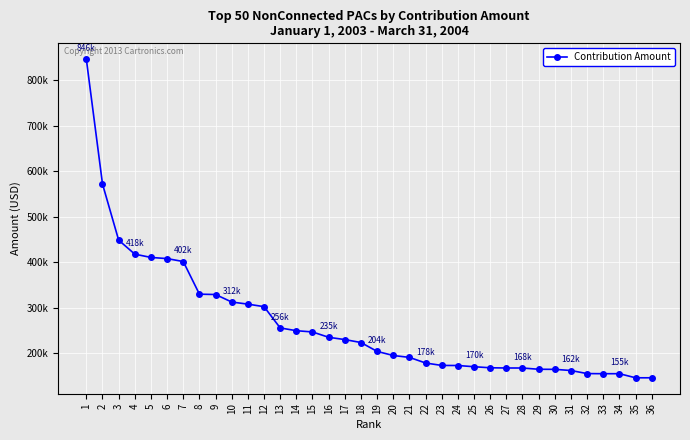

Between 26 and 33, which is larger?

26